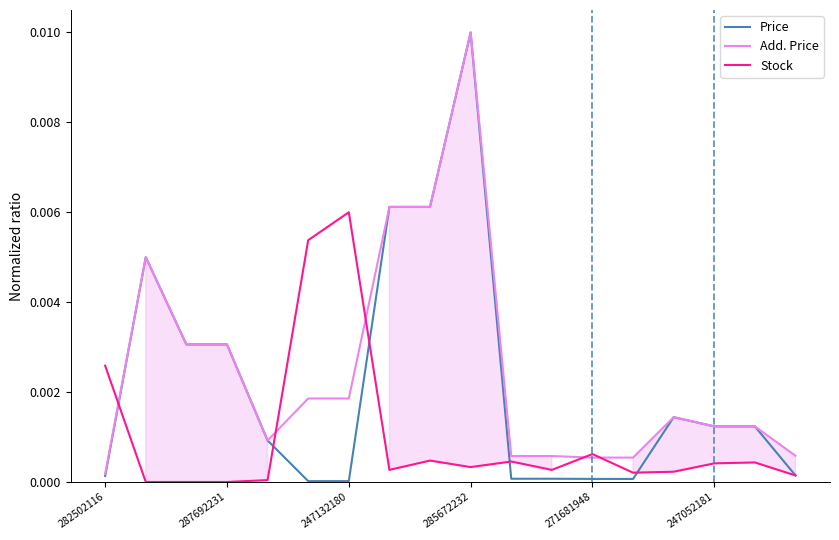

Rank the series by their average value, from lowest to highest.

Stock, Price, Add. Price